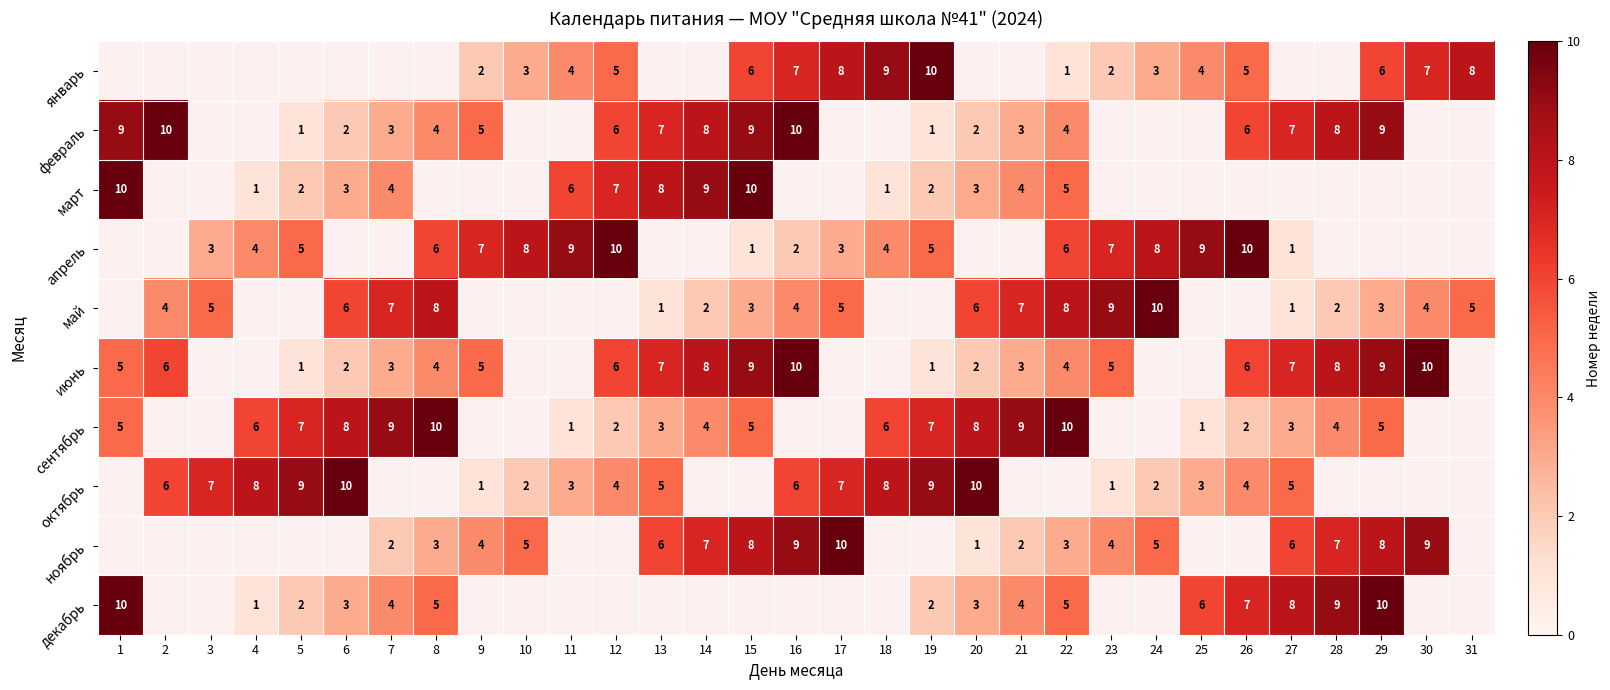

Is the value of апрель at 5 greater than the value of октябрь at 10?

Yes